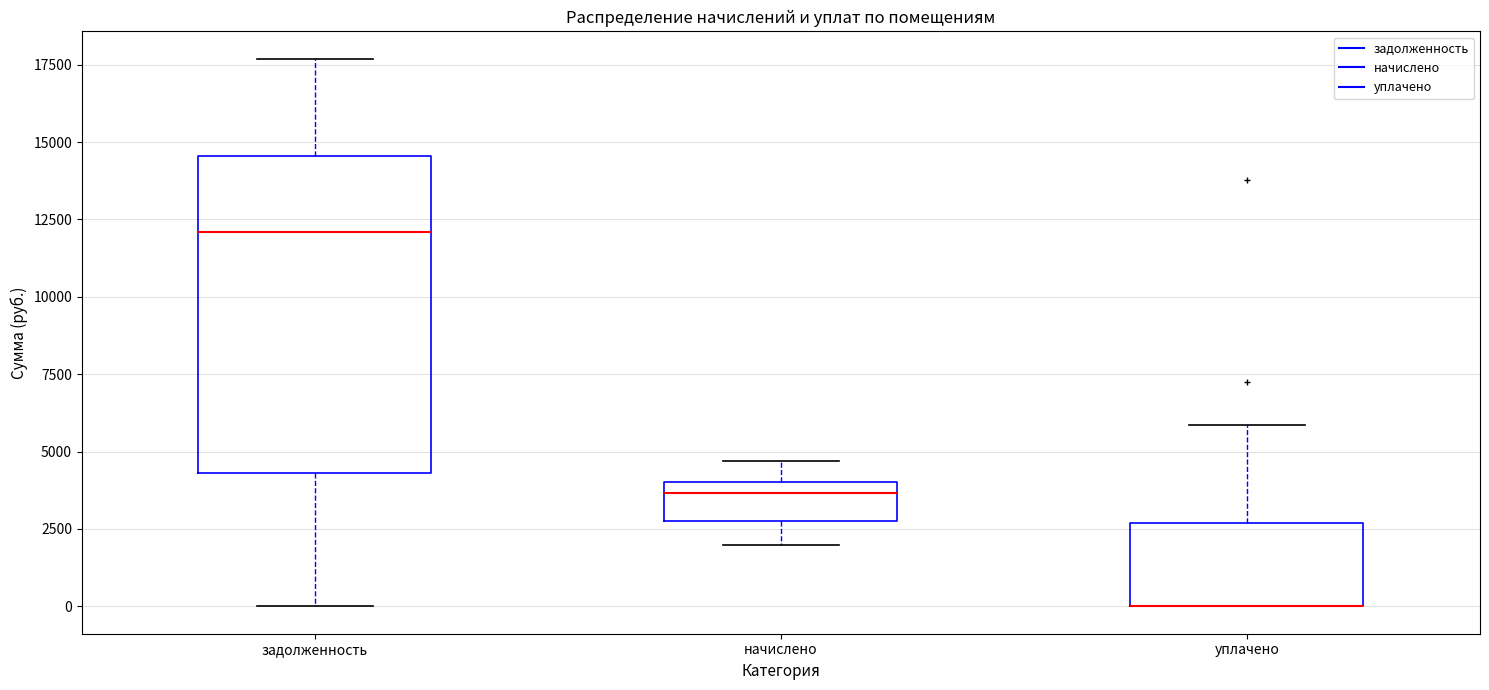

Comparing the boxes themselves (not the whiskers), which one is the tallest?

задолженность